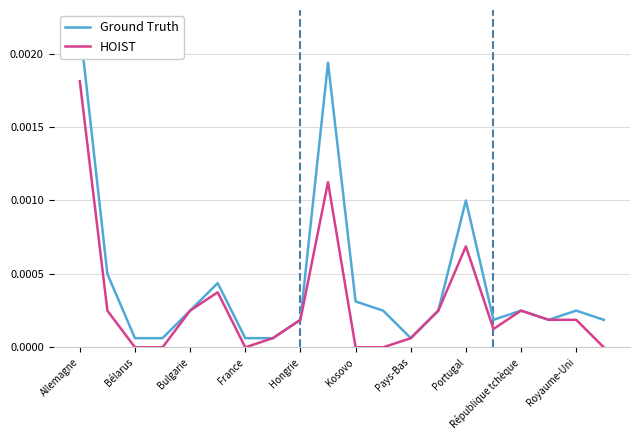

Which series has the widest spread of values?

Ground Truth